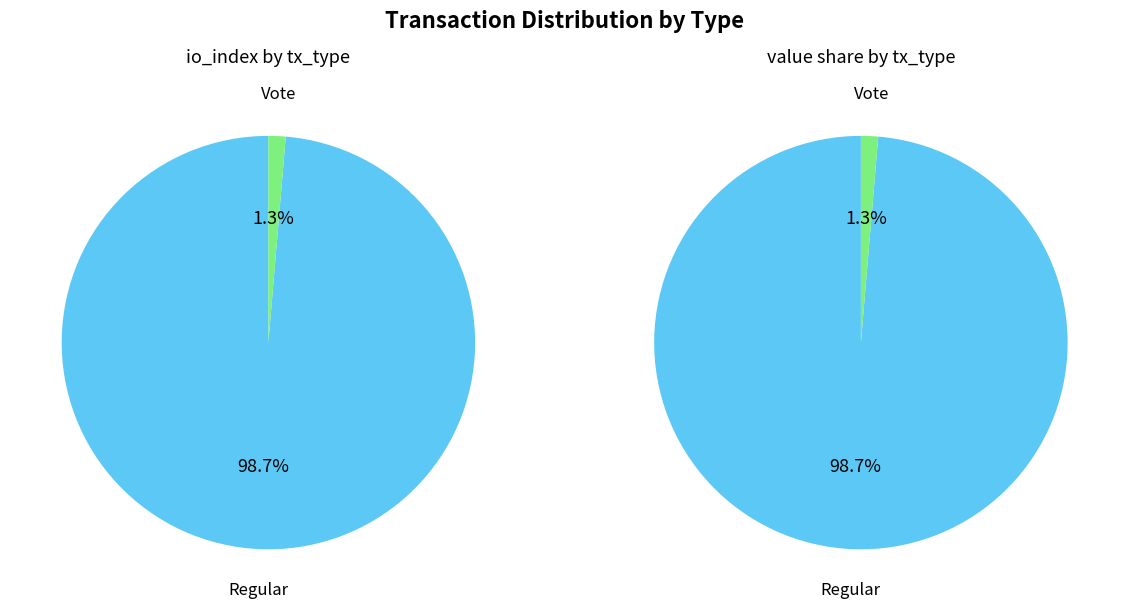

To the nearest percent, what percentage of the pie is Regular?

99%